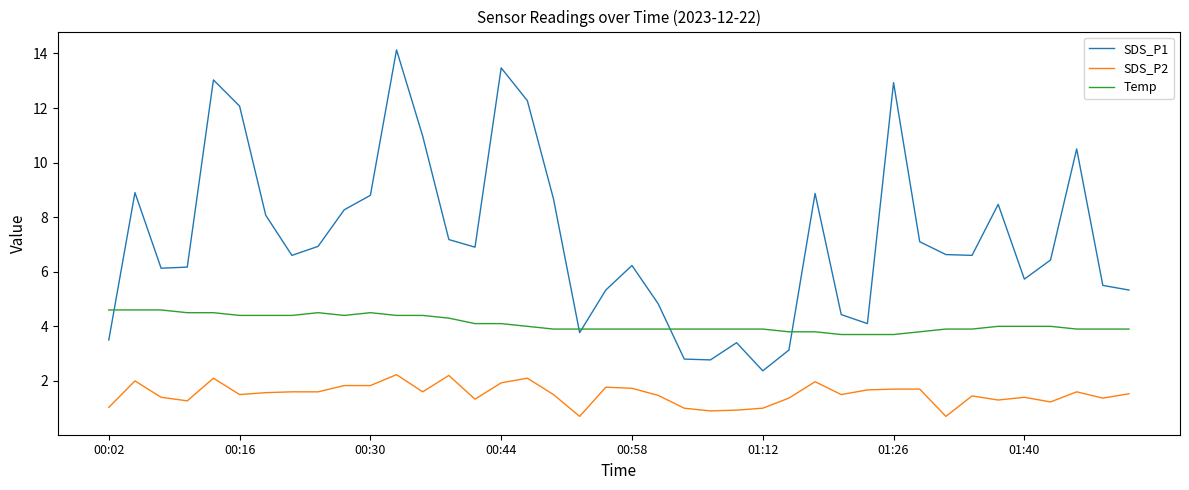

True or false: SDS_P1 and SDS_P2 cross at least once.

False